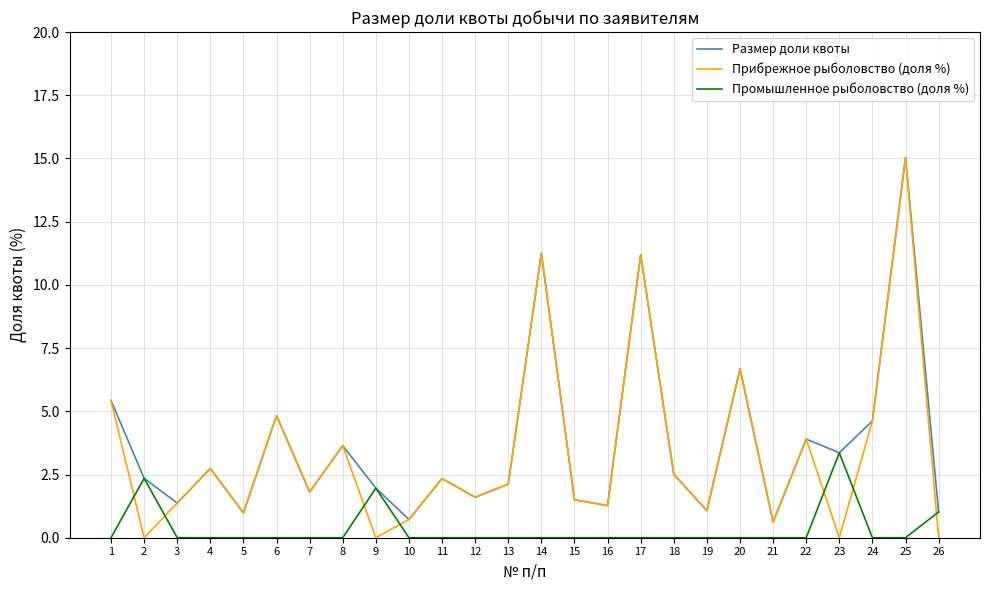

After their last crossing, which series has the higher values: Прибрежное рыболовство (доля %) or Промышленное рыболовство (доля %)?

Промышленное рыболовство (доля %)